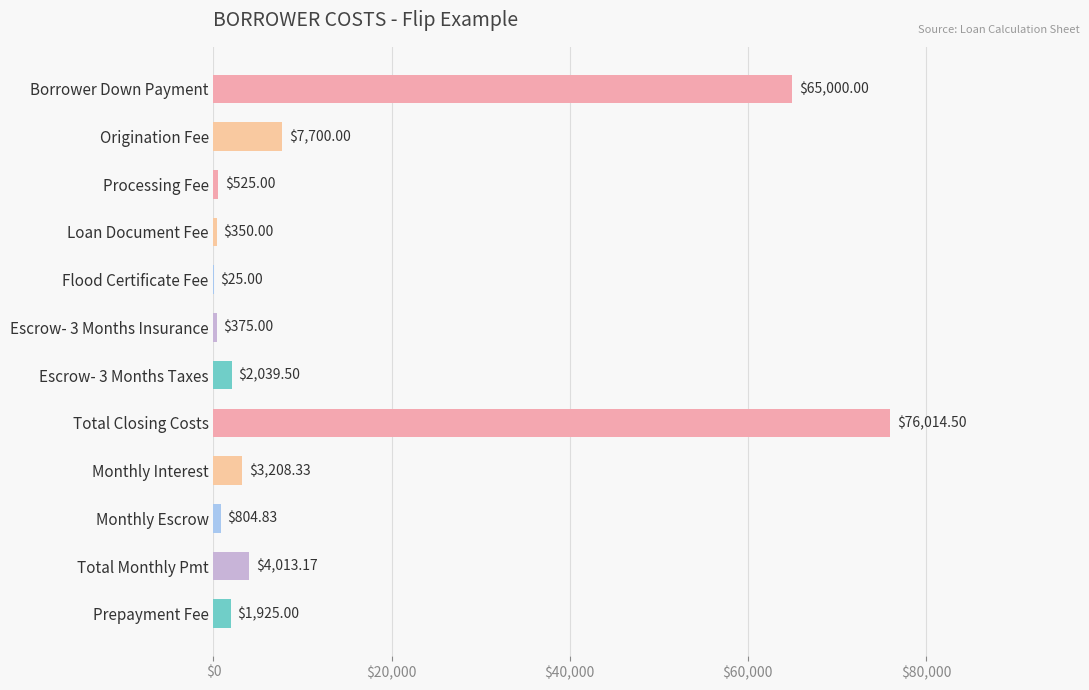

Are the bars horizontal?

Yes